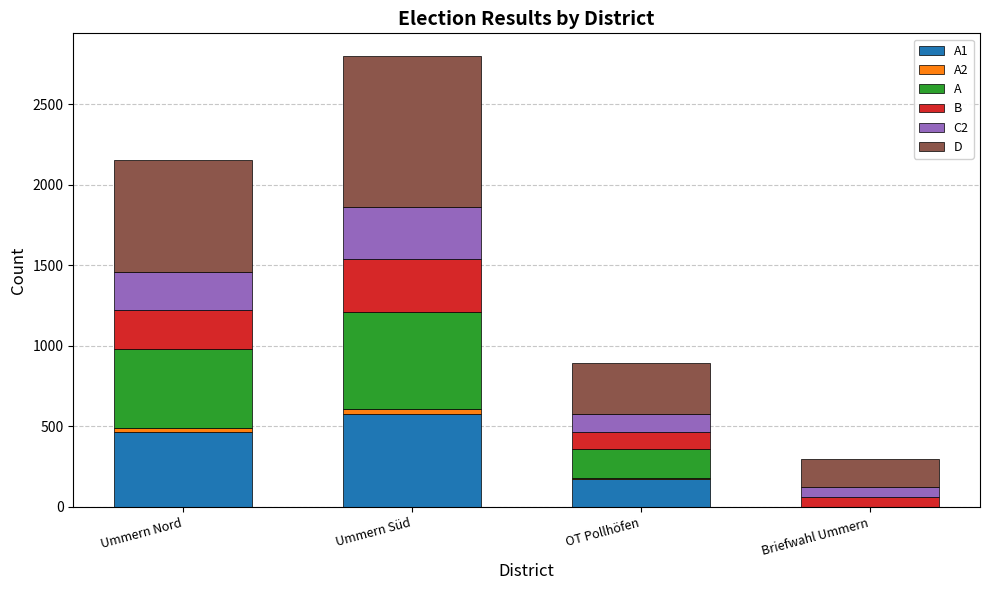

At which category is the sum across all series the highest?

Ummern Süd